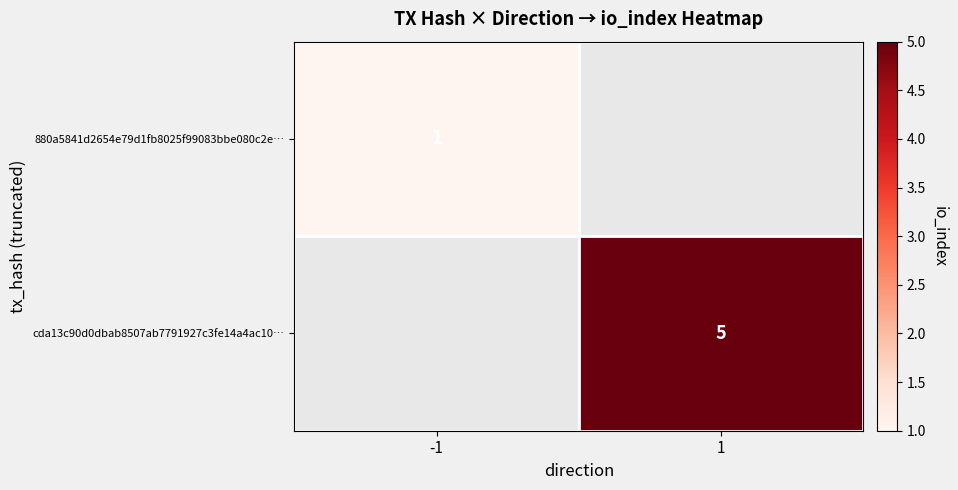

The 880a5841d2654e79d1fb8025f99083bbe080c2e… series shows 2 at -1. True or false?

False